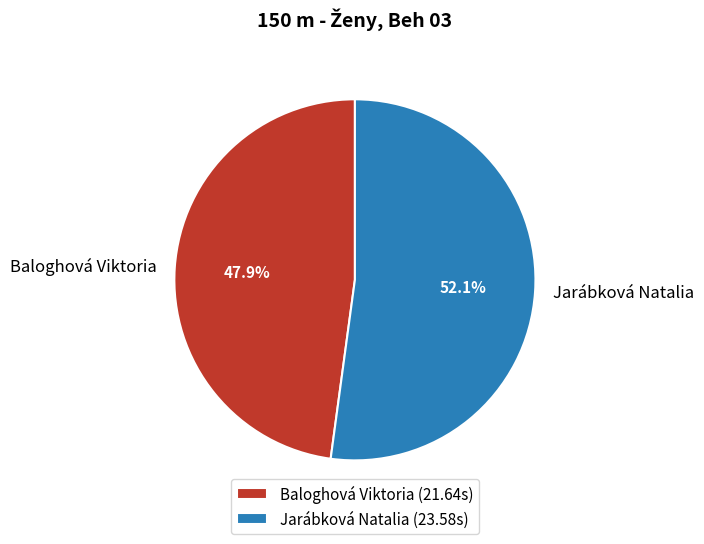

What is the ratio of the value at Baloghová Viktoria to the value at Jarábková Natalia?

0.9